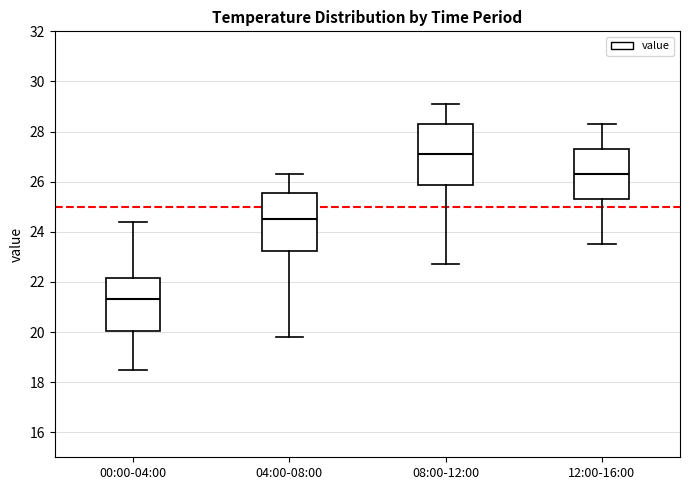

Where does the upper whisker of the box for 00:00-04:00 end on the y-axis? The values are not printed on the chart, so give them approximately, as read against the axis.

24.4